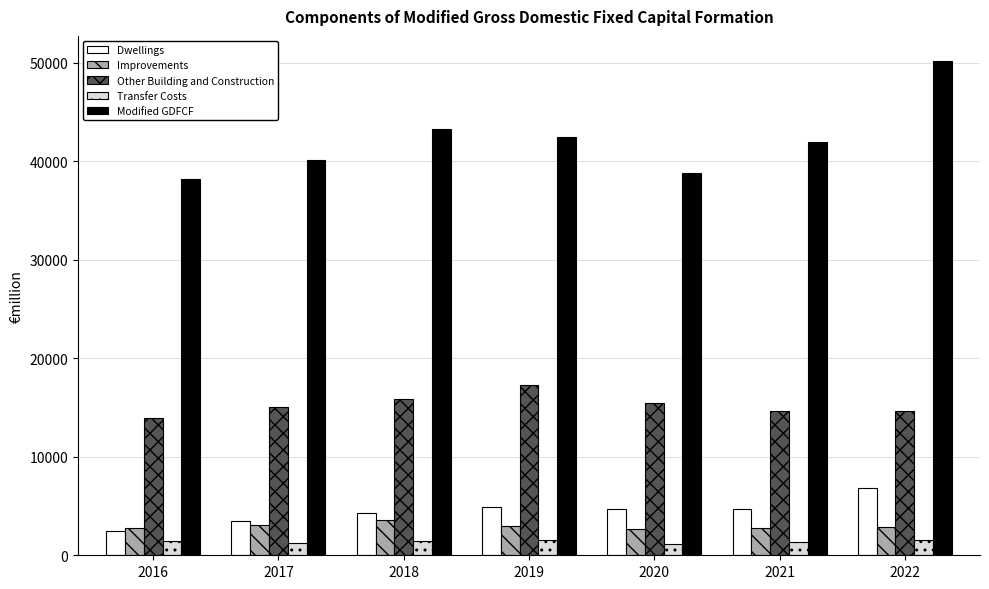

At 2021, list the series in order from smallest to largest.

Transfer Costs, Improvements, Dwellings, Other Building and Construction, Modified GDFCF